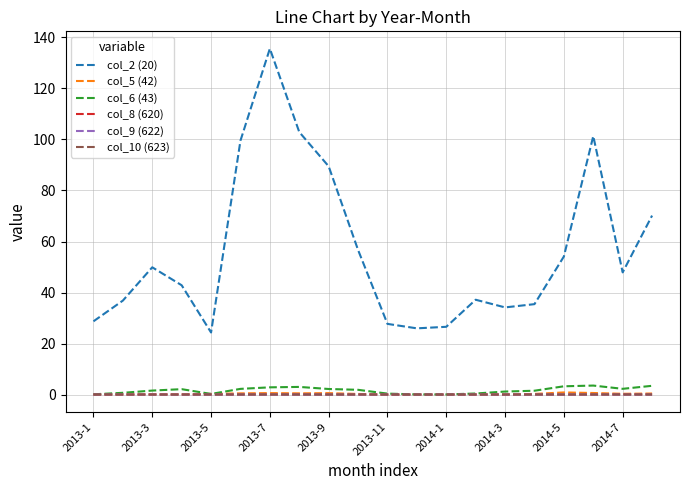

Which series has the largest range (max minus min)?

col_2 (20)